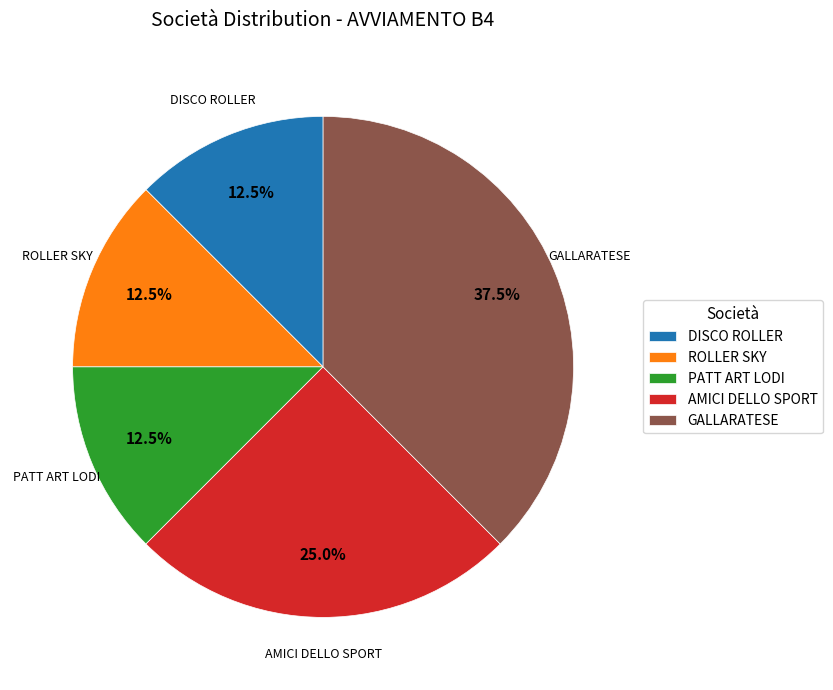

What percentage do AMICI DELLO SPORT and GALLARATESE together represent?

62.5%